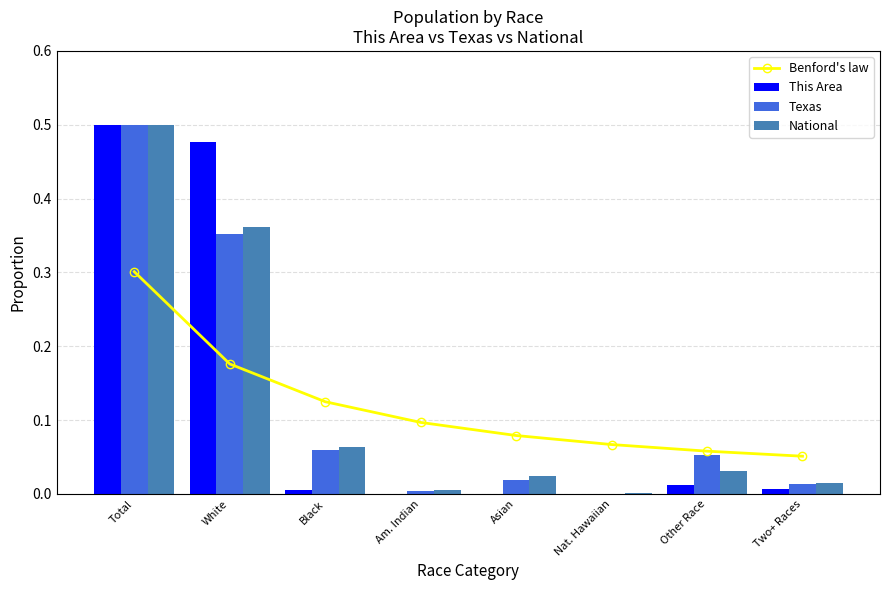

At which label is National closest to 0?

Nat. Hawaiian